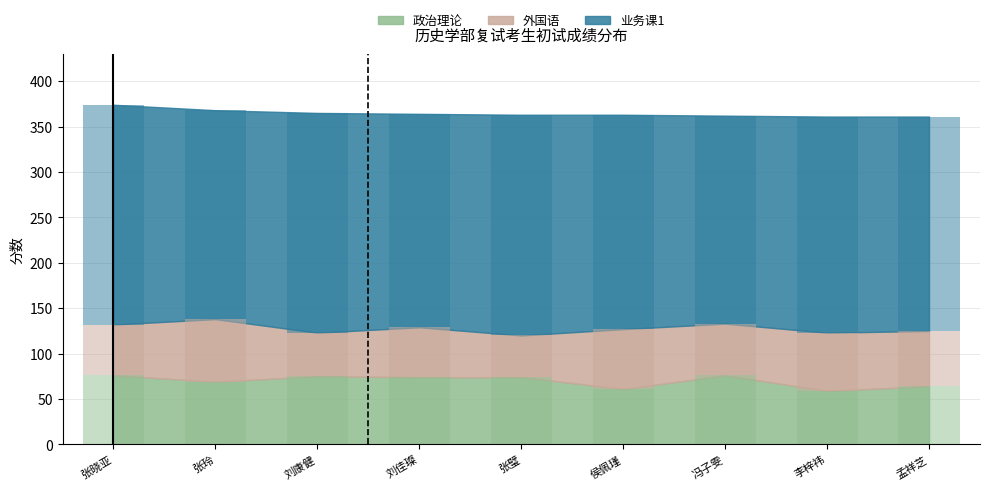

The 政治理论 series shows 74 at 张璧. True or false?

True